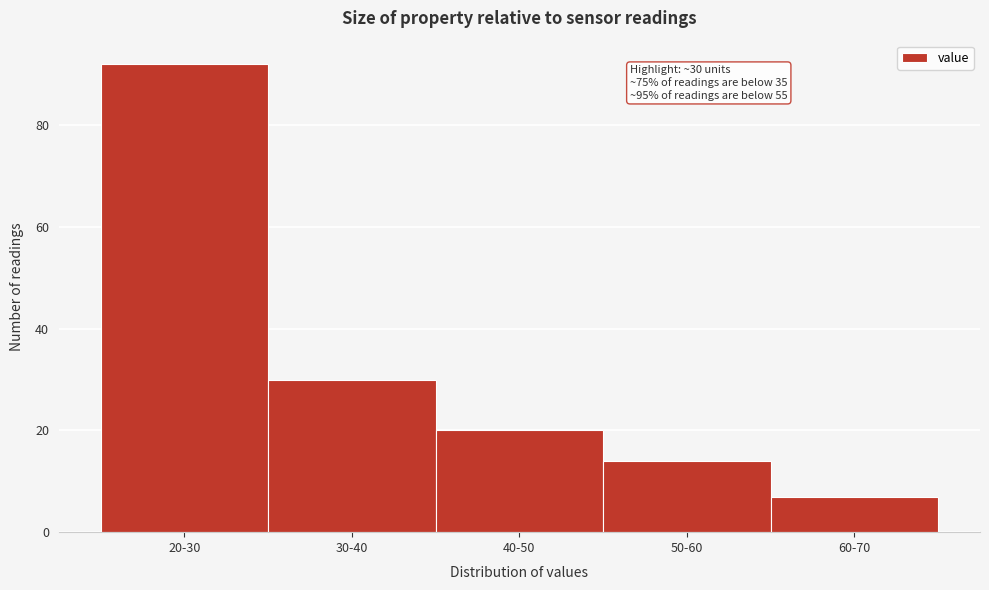

Reading right to left, extract all data points from this chart.

7	14	20	30	92